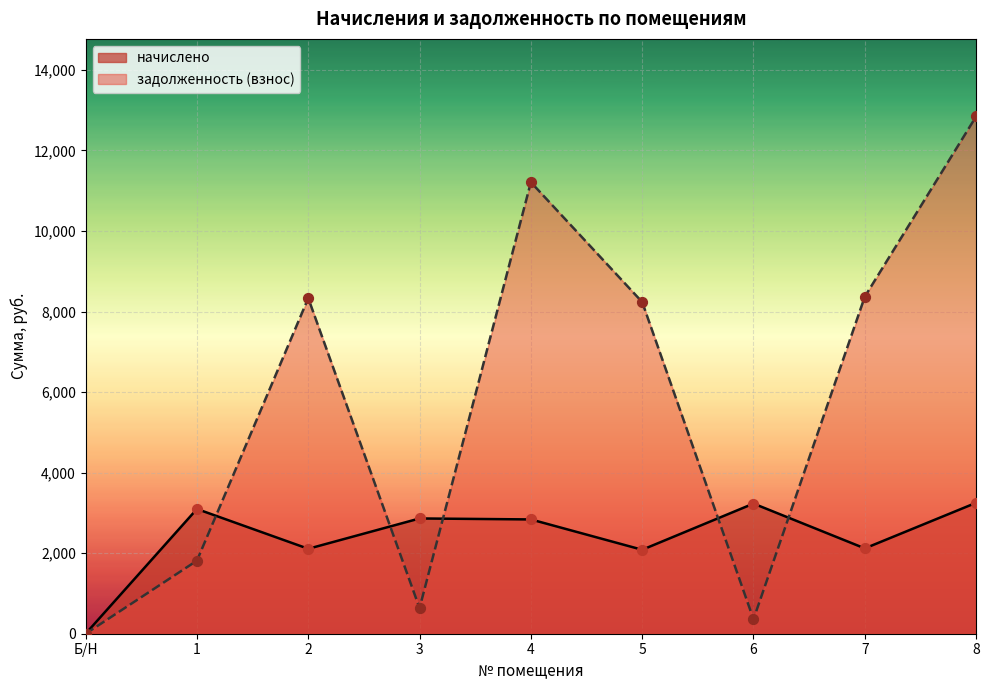

Which series has the largest total across all categories?

задолженность (взнос)